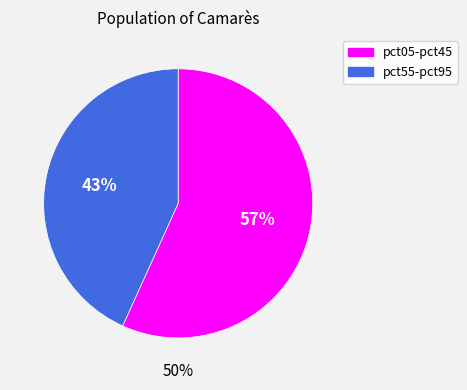

Is pct55 the majority of the pie?

No